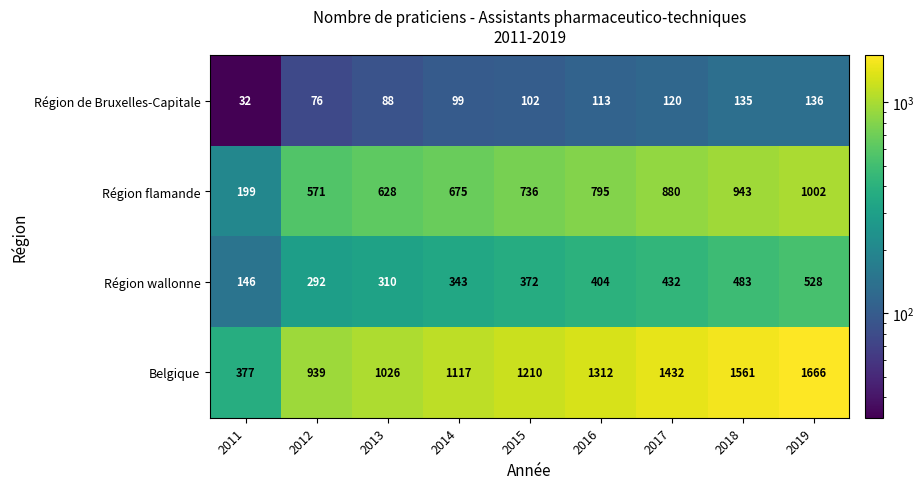

How many data points does each series have?

9